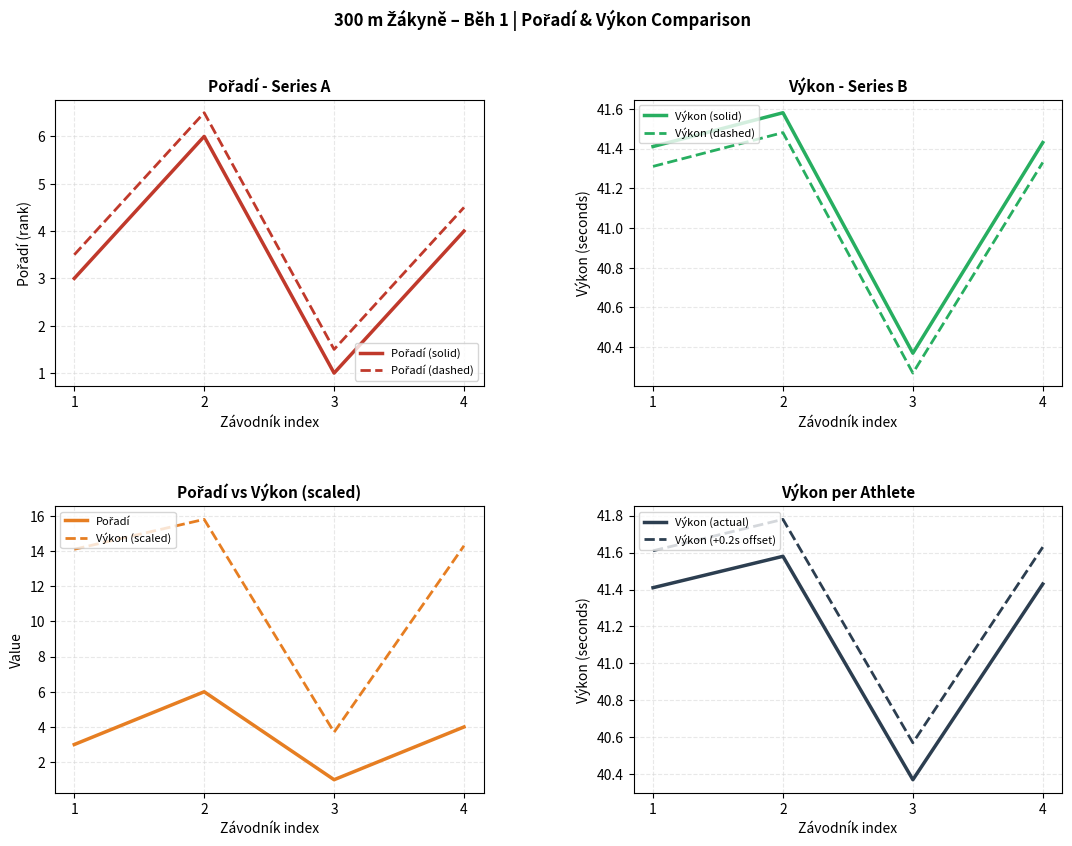

Is it true that Výkon (dashed) equals 41.3 at 1?

True